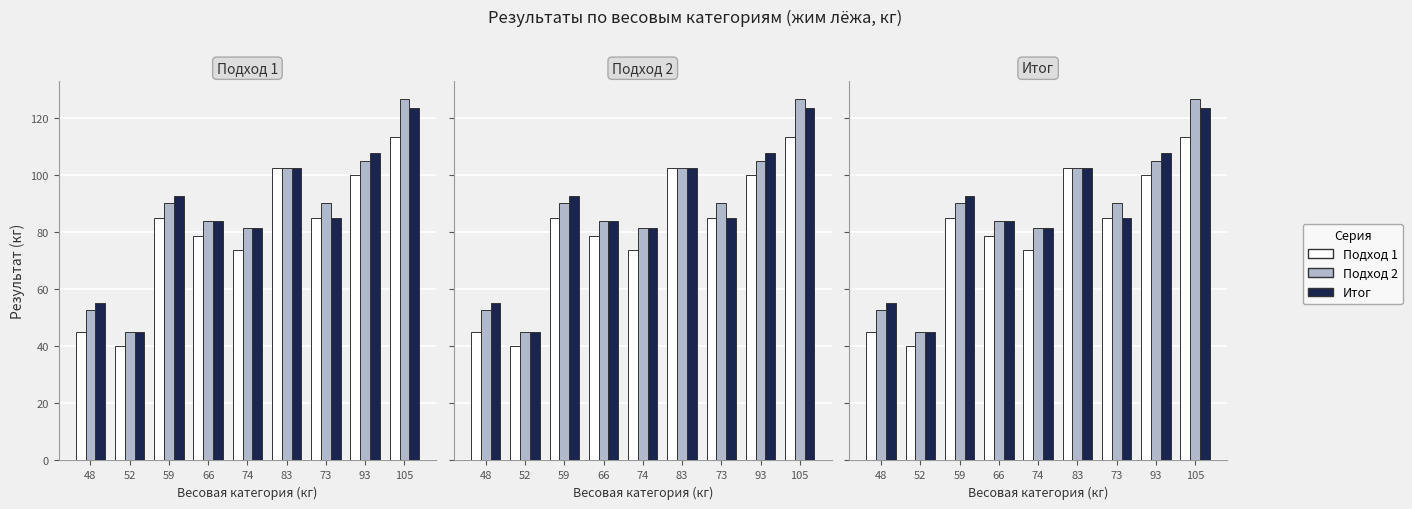

Which series has the widest spread of values?

Подход 2